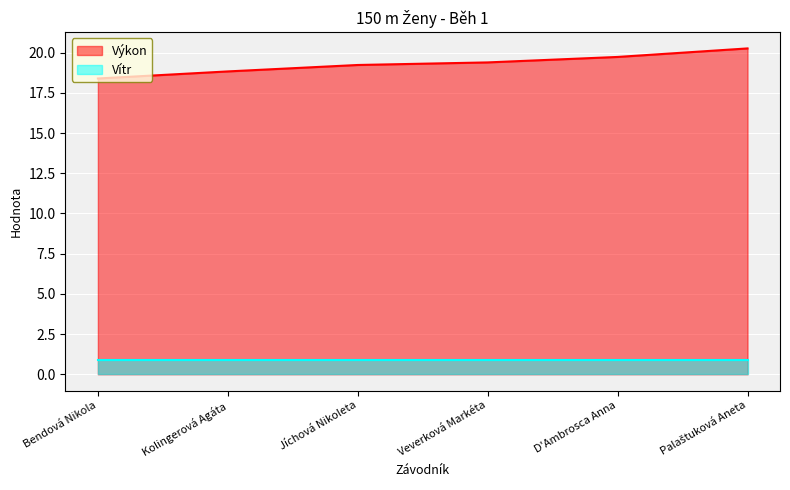

Where is the data nearest to the value 19?

Kolingerová Agáta